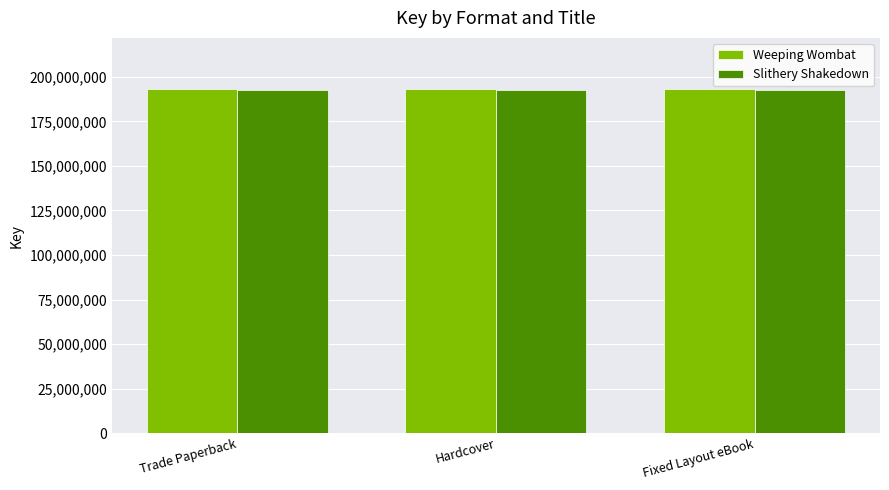

What is the value of the Slithery Shakedown bar at the 2nd from the left?

192907641